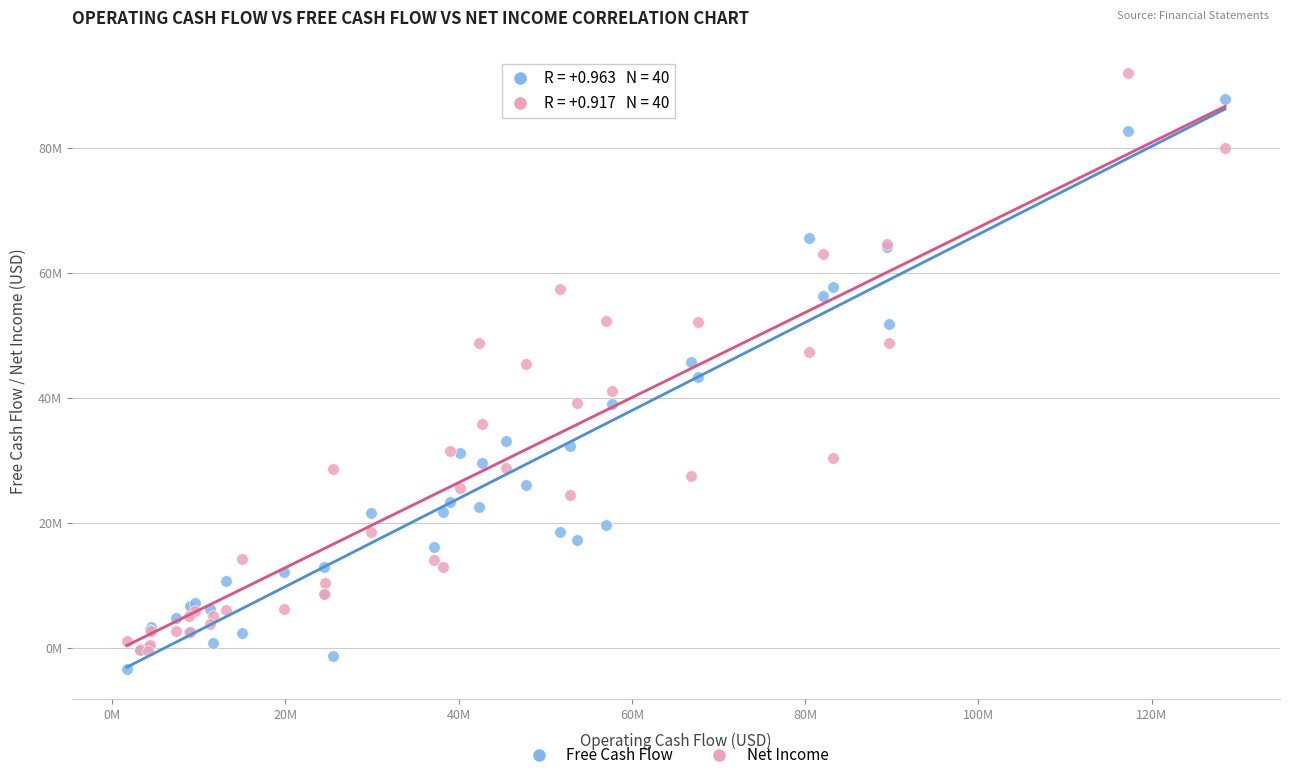

Which series contains the highest Y value?

Net Income